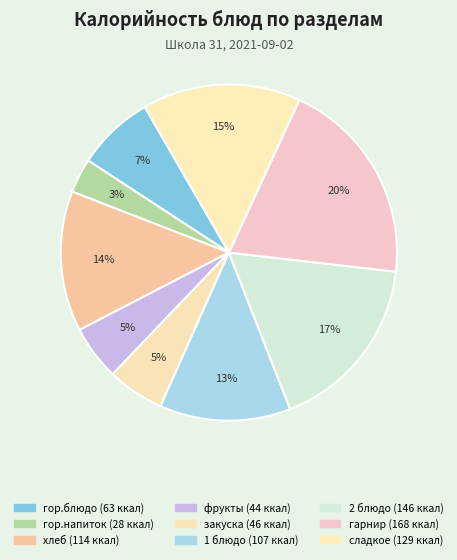

To the nearest percent, what portion does хлеб represent?

14%